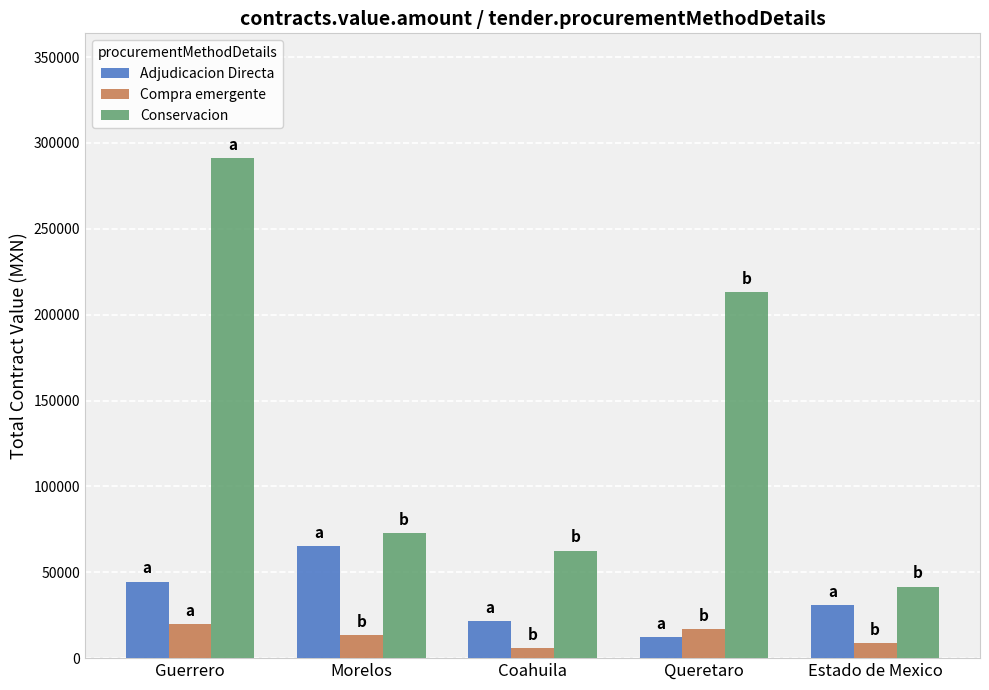

How many data points in Compra emergente are less than 13248?

2